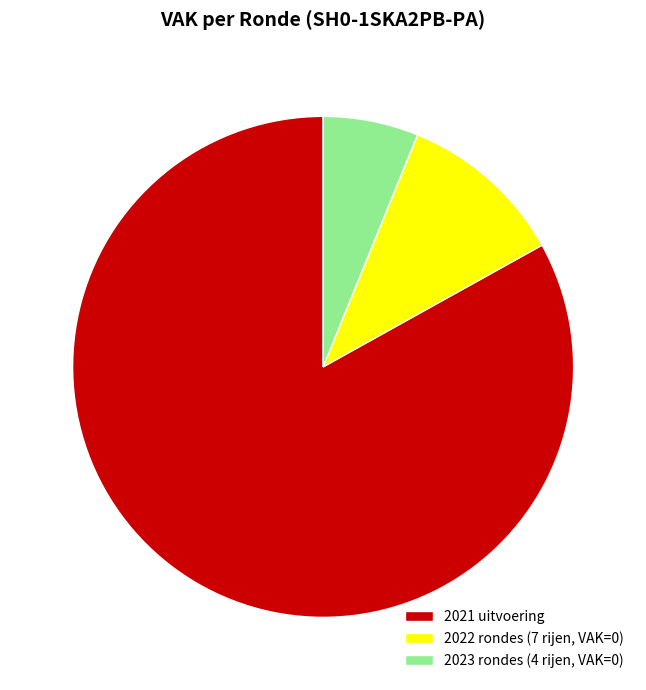

True or false: 2021 uitvoering accounts for 83% of the total.

True